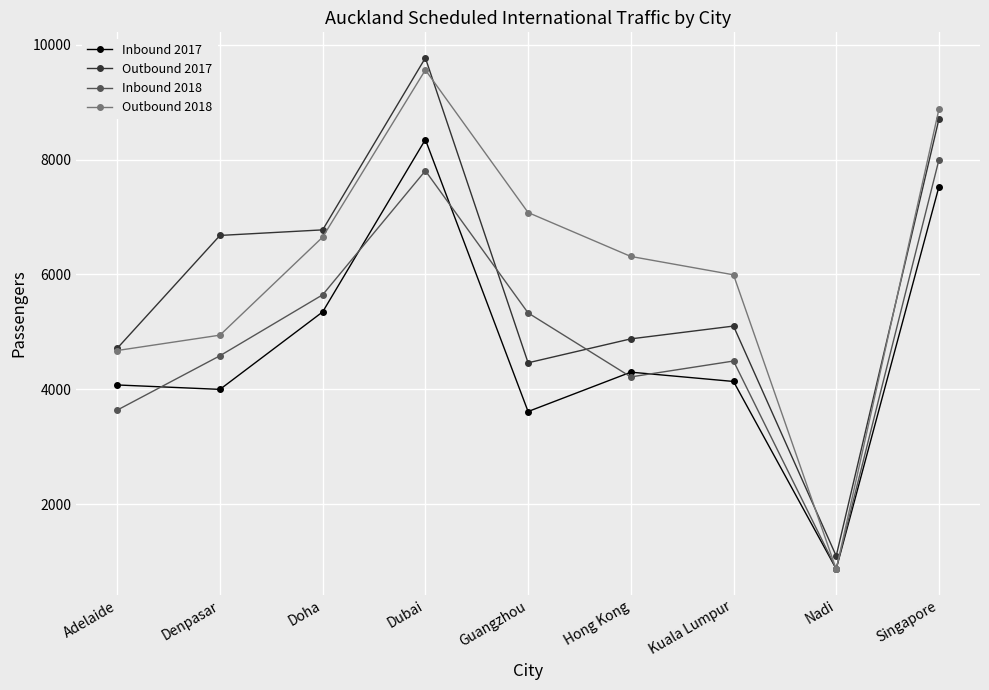

At which category does Outbound 2018 reach its first local valley?

Nadi